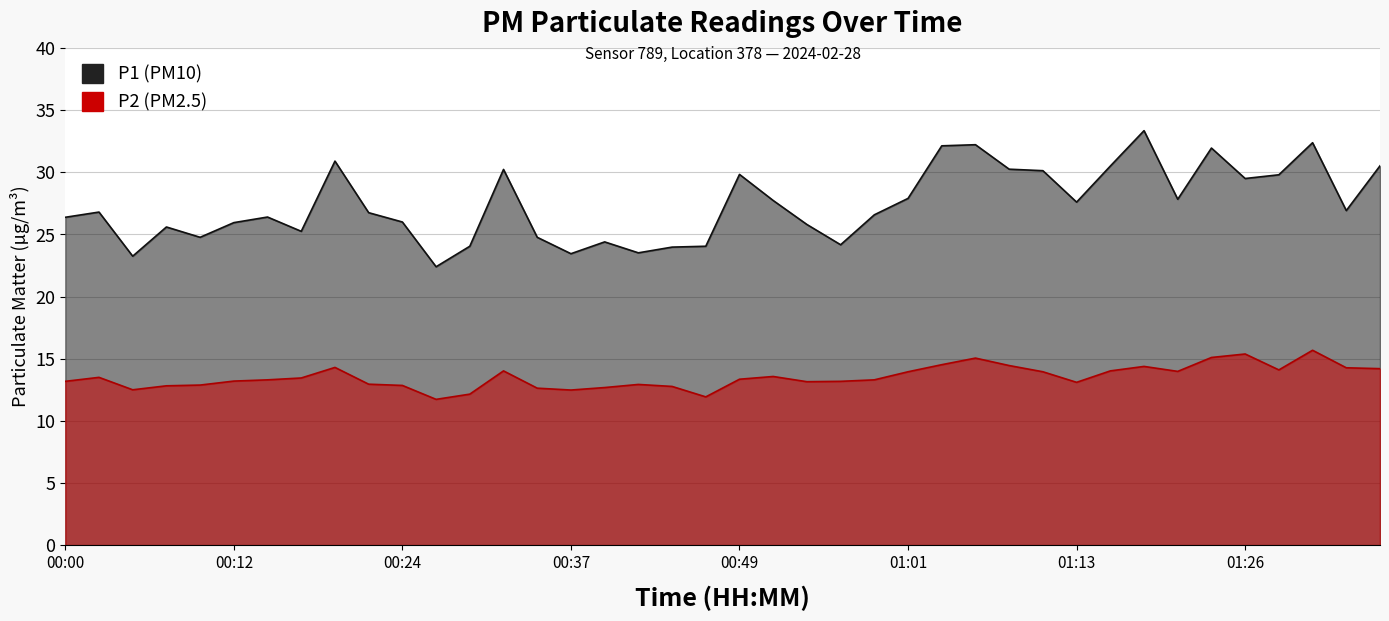

At 01:28, list the series in order from smallest to largest.

P2, P1